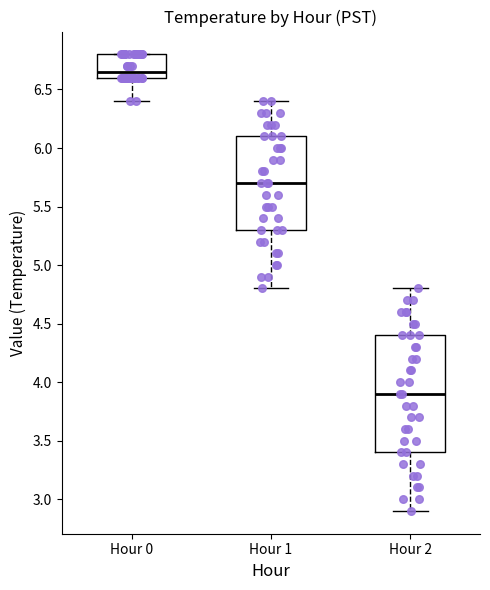

Which box has the highest median line?

Hour 0